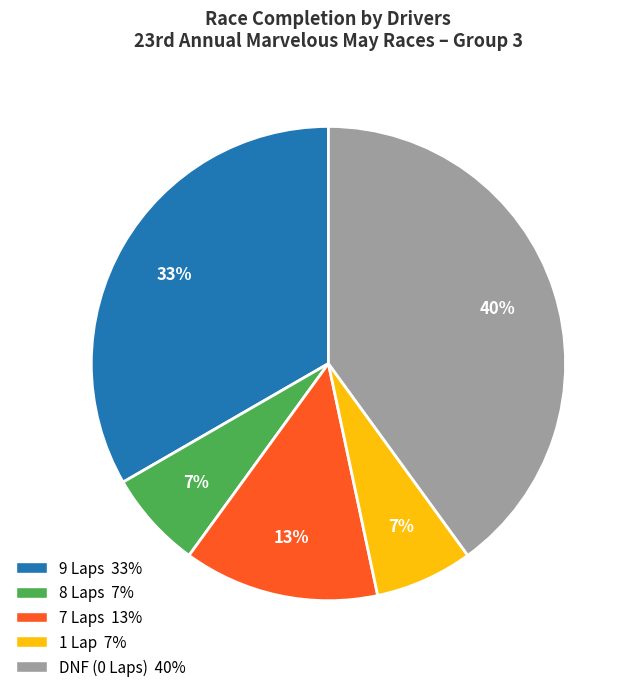

Does any single category account for the majority?

No